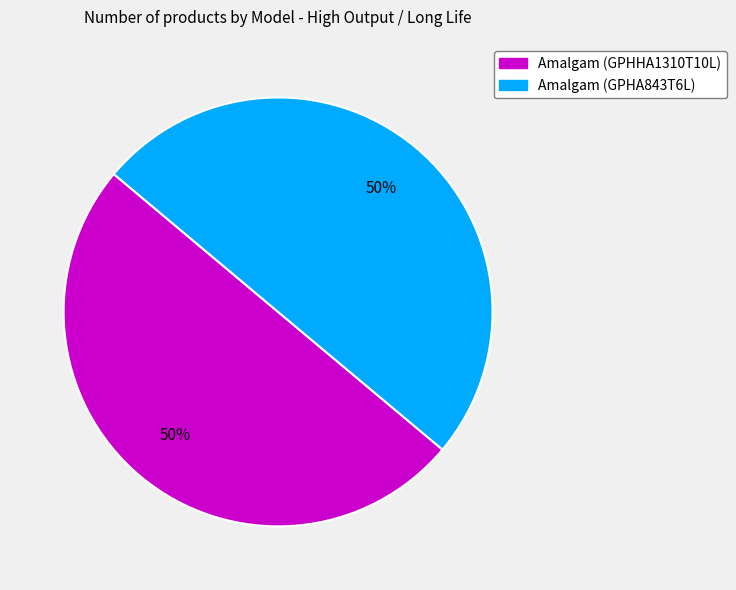

How many slices are in this pie chart?

2